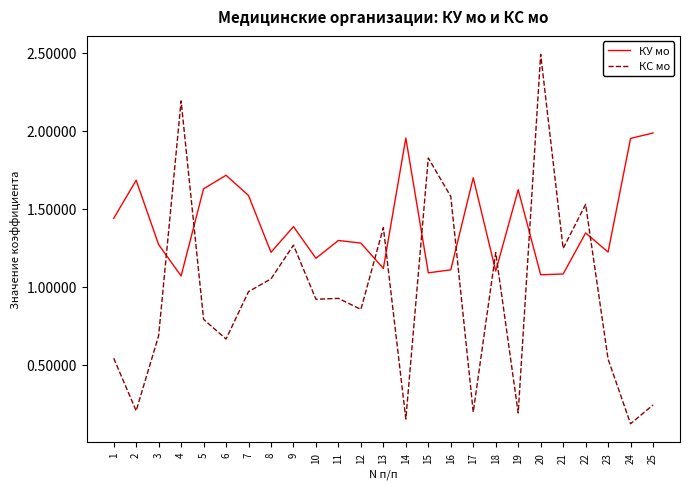

Which series has the largest total across all categories?

КУ мо